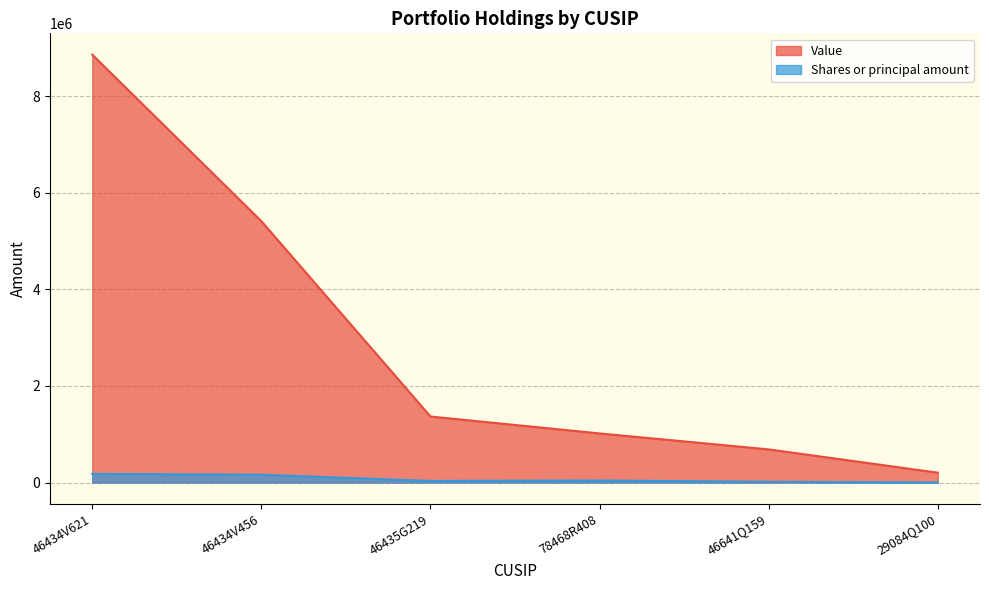

What is the difference between the Value values at 46434V621 and 46435G219?

7494199